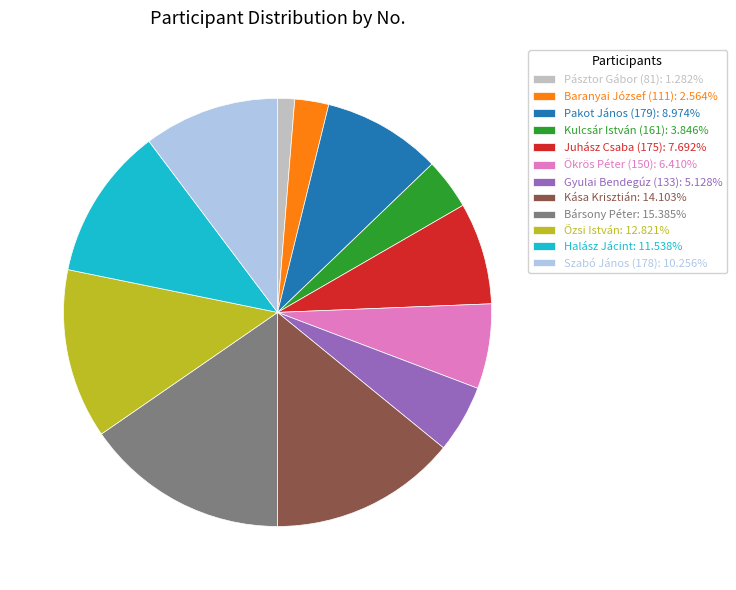

Does Baranyai József (111) account for over 50% of the chart?

No